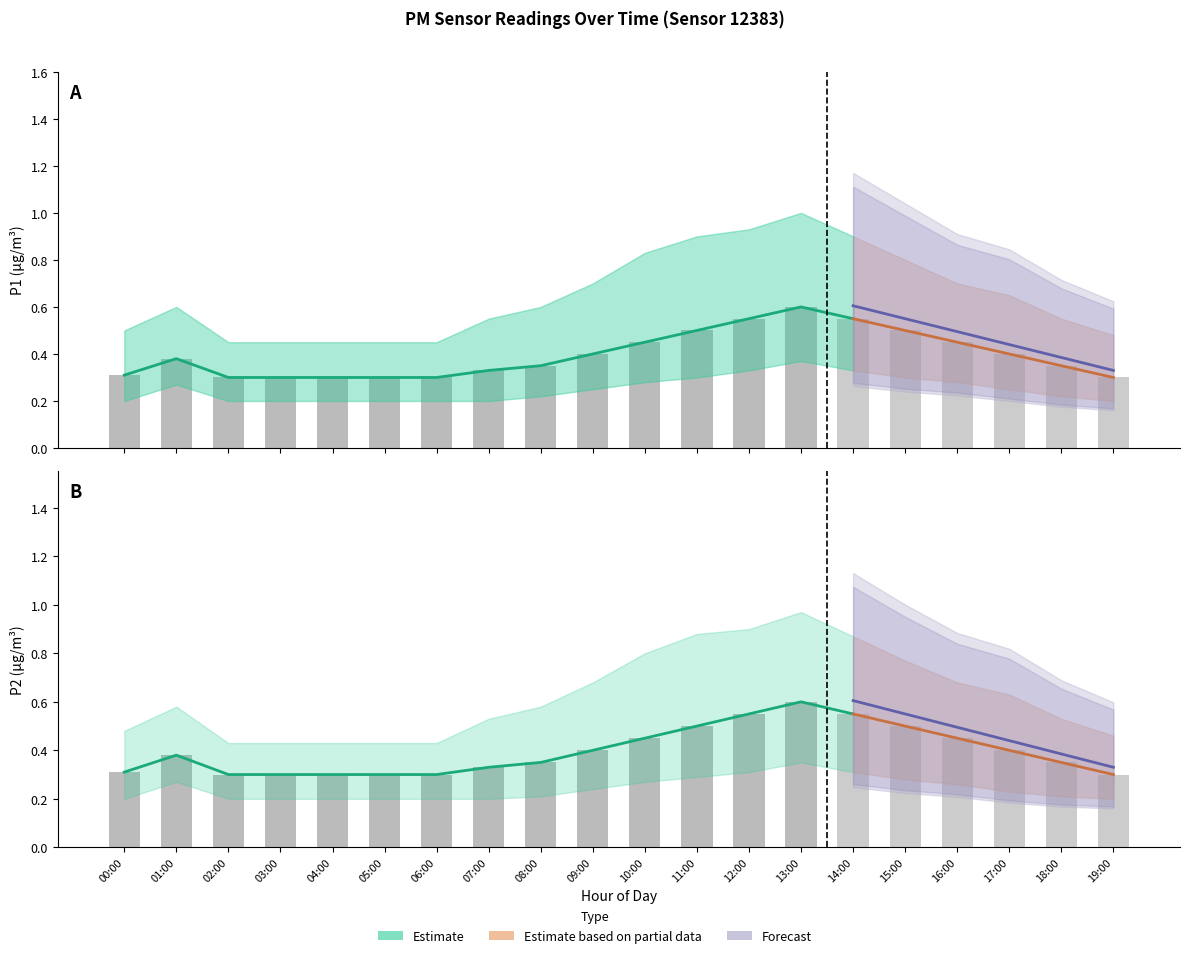

The P2_lower series shows 0.2 at 04:00. True or false?

True